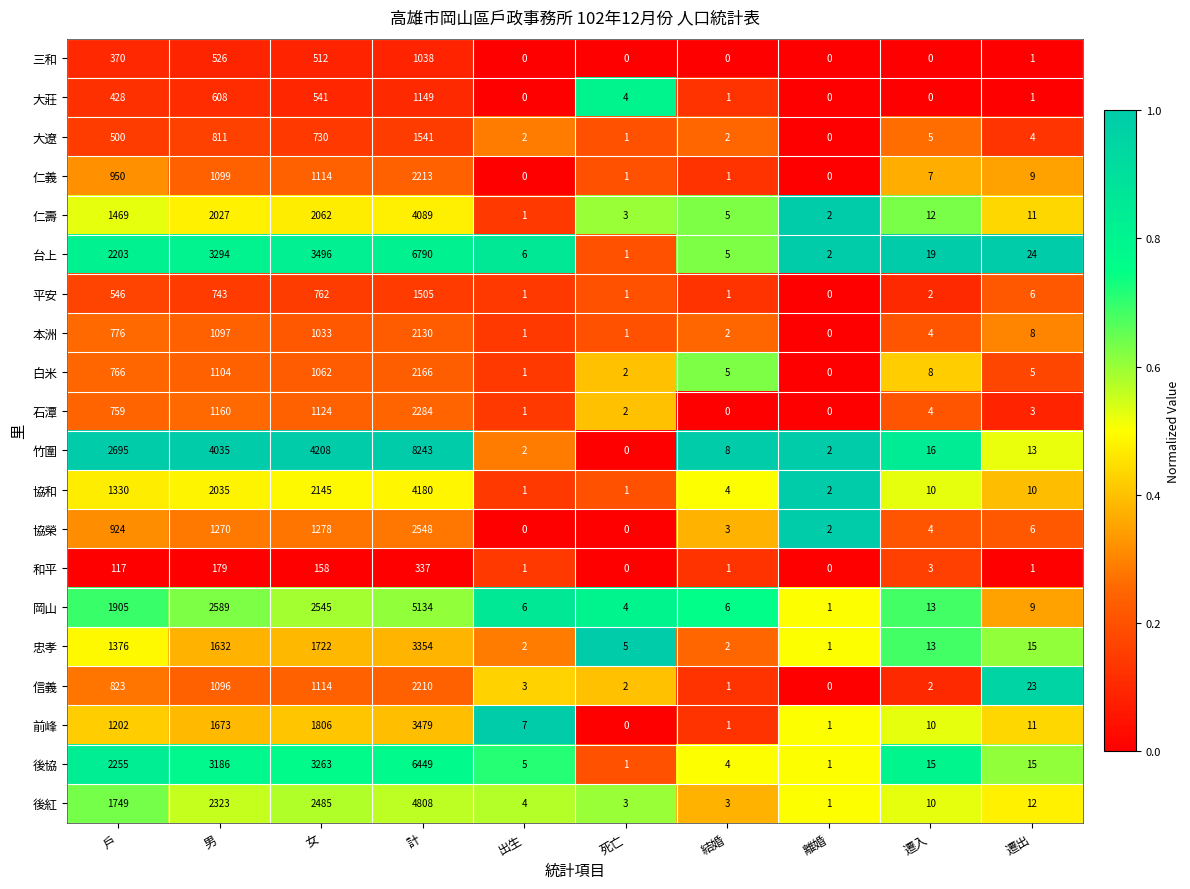

How many data points does each series have?

10